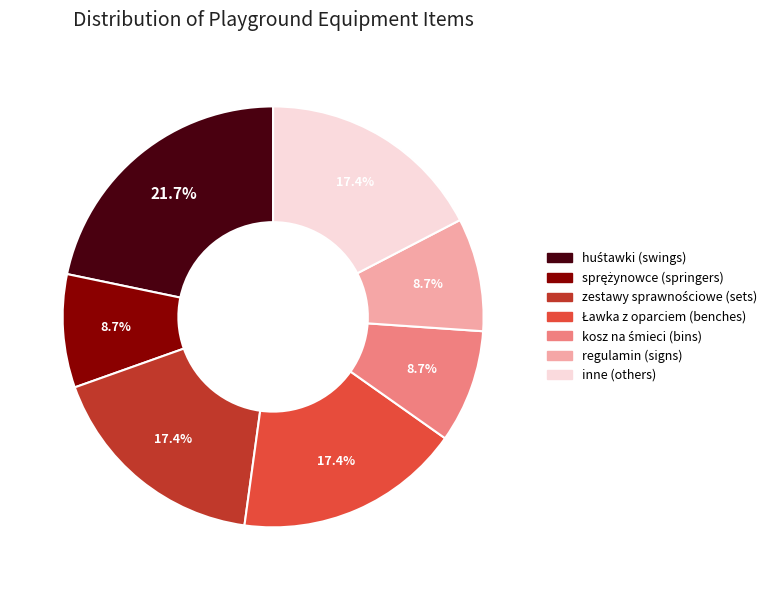

Is the sum of regulamin (signs) and inne (others) greater than half?

No